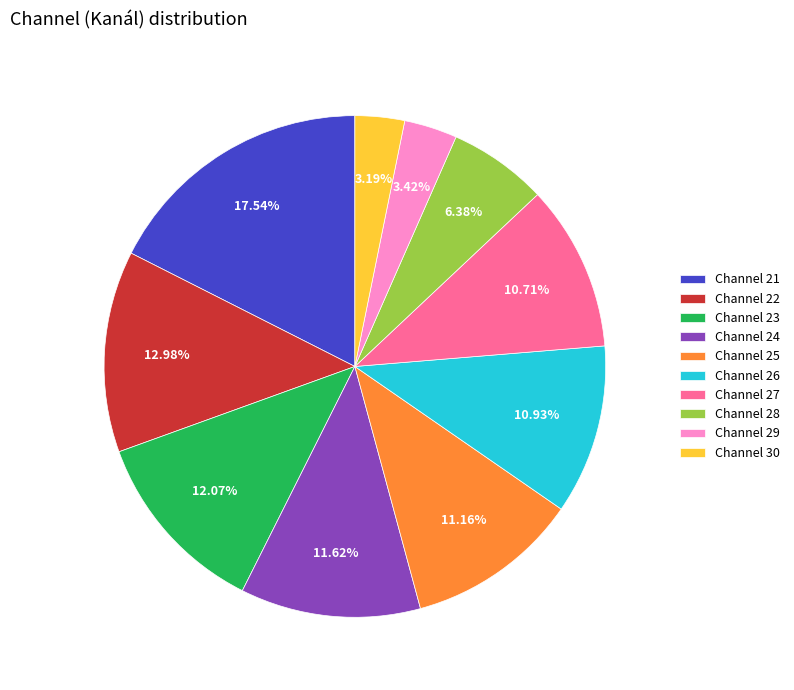

Approximately how many times larger is the value at Channel 28 compared to Channel 22?

0.5